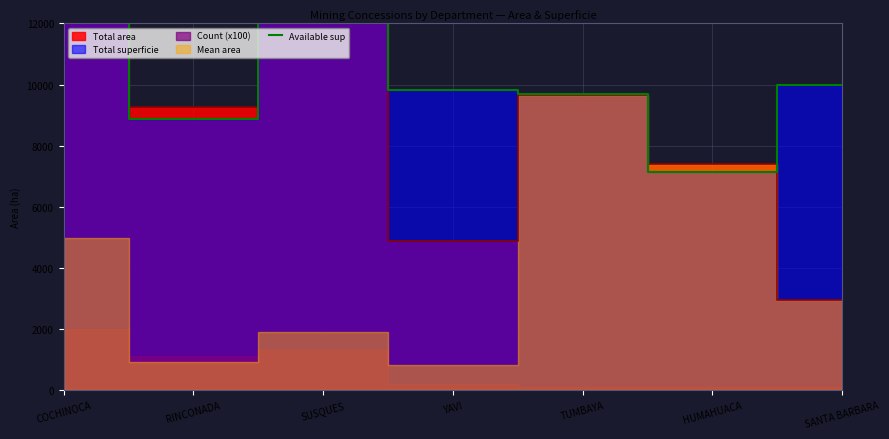

What is the value of the 6th point from the left?

7140.0